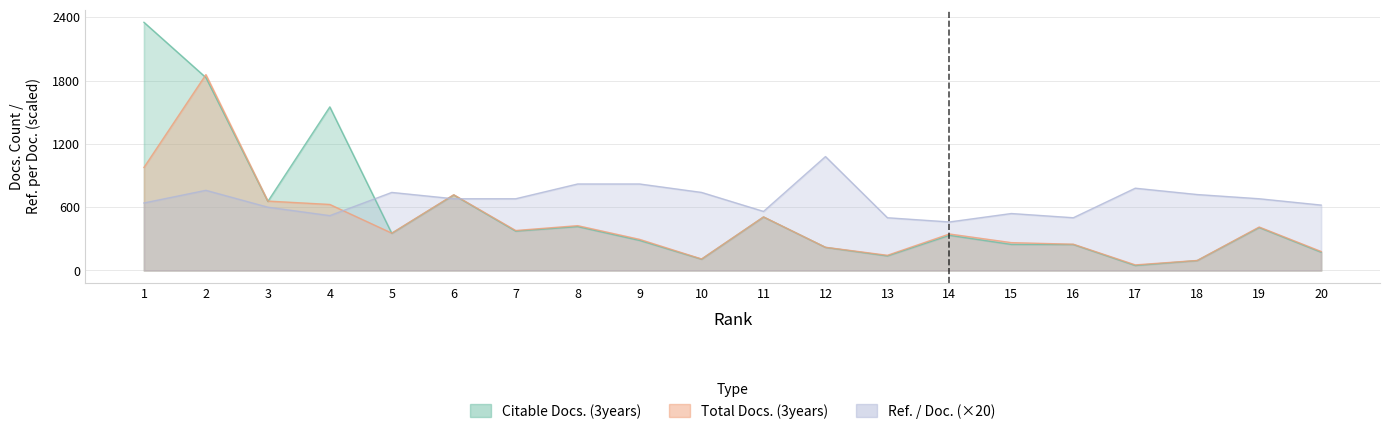

What is the maximum value for Citable Docs. (3years)?

2353